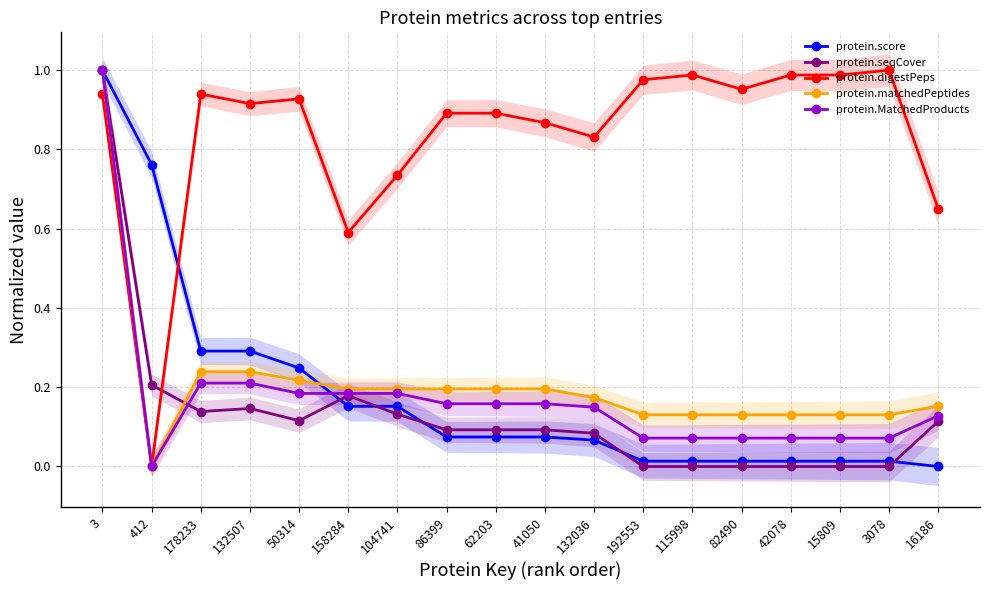

Which category has the highest value in the protein.MatchedProducts series?

3